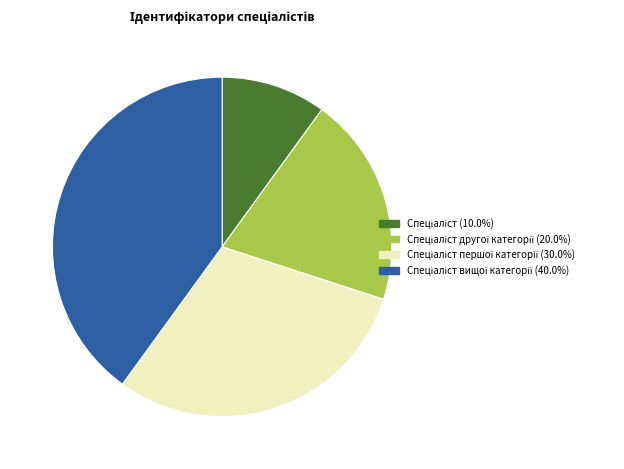

Is there any slice that represents more than half of the pie?

No